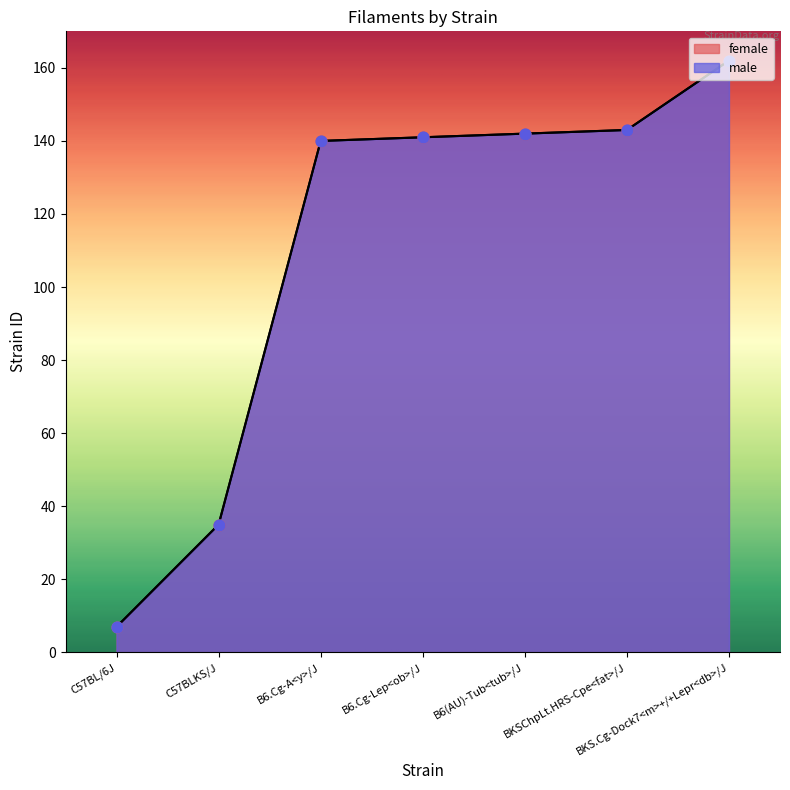

What are all the series names shown in the legend?

female, male